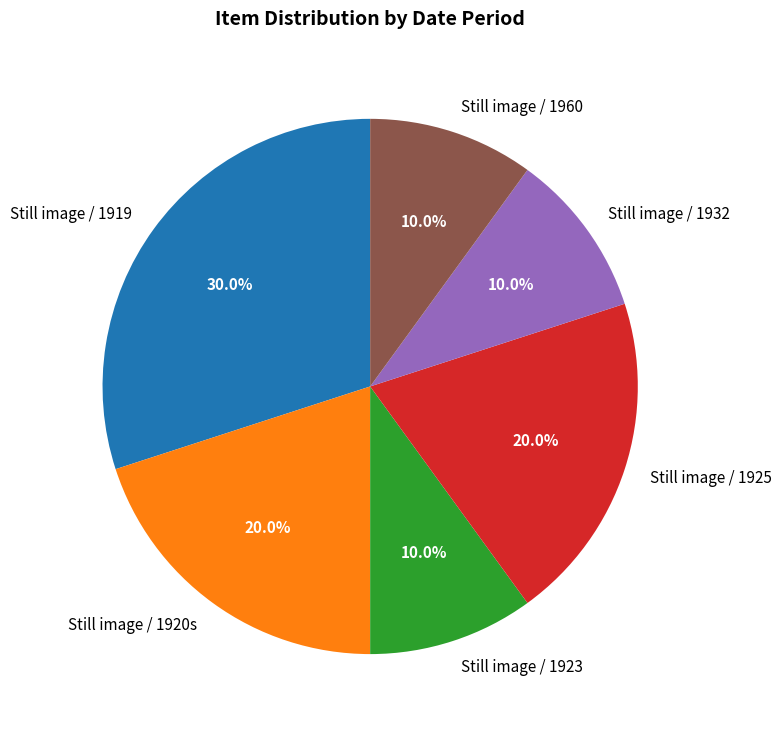

Which slice is the largest?

Still image / 1919